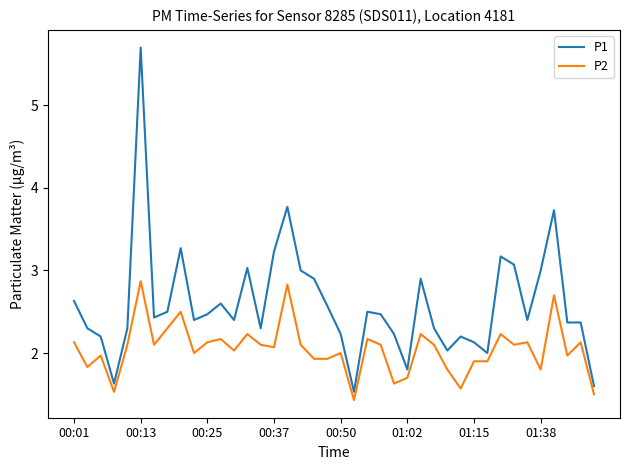

Which series has the largest range (max minus min)?

P1